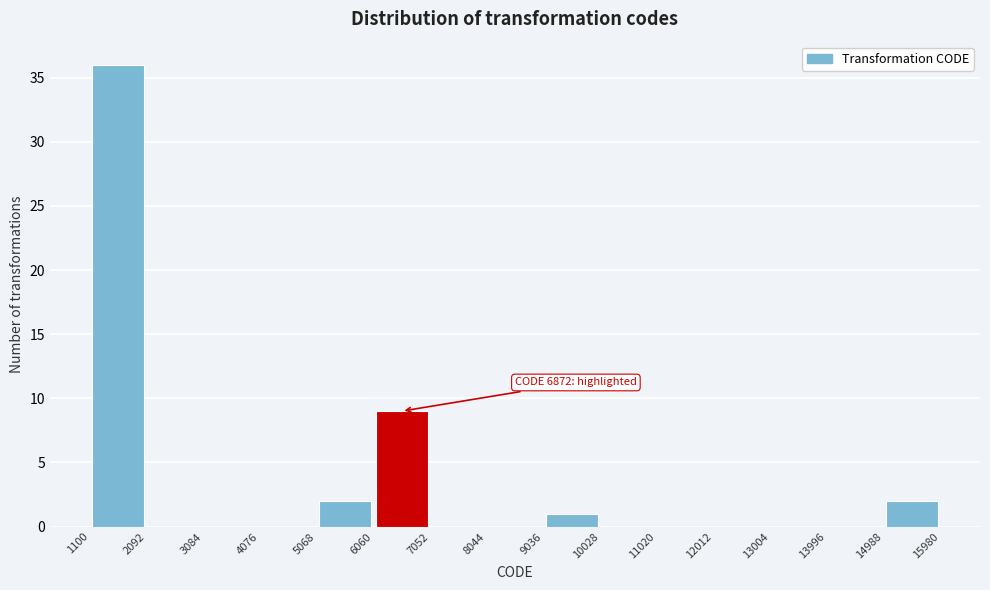

Over which range of the x-axis is the bar tallest?

1100 to 2092